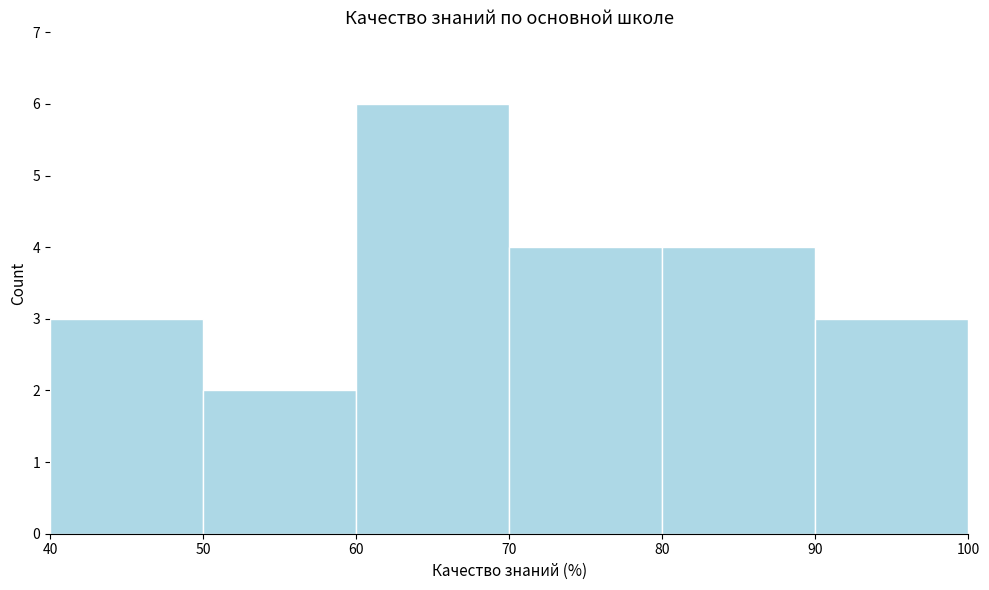

Reading left to right, transcribe this chart: for each bar, give the range it covers on the x-axis and its height. The values are not printed on the chart, so give them approximately, as read against the axis.

40 to 50: 3
50 to 60: 2
60 to 70: 6
70 to 80: 4
80 to 90: 4
90 to 100: 3